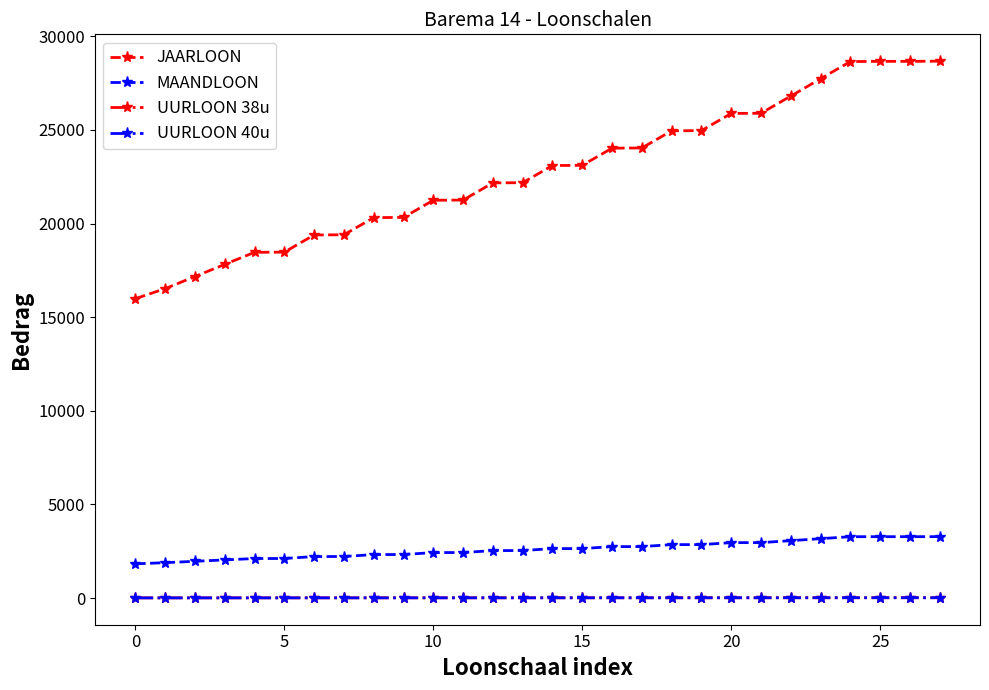

Is this an area chart (filled region under the line)?

No